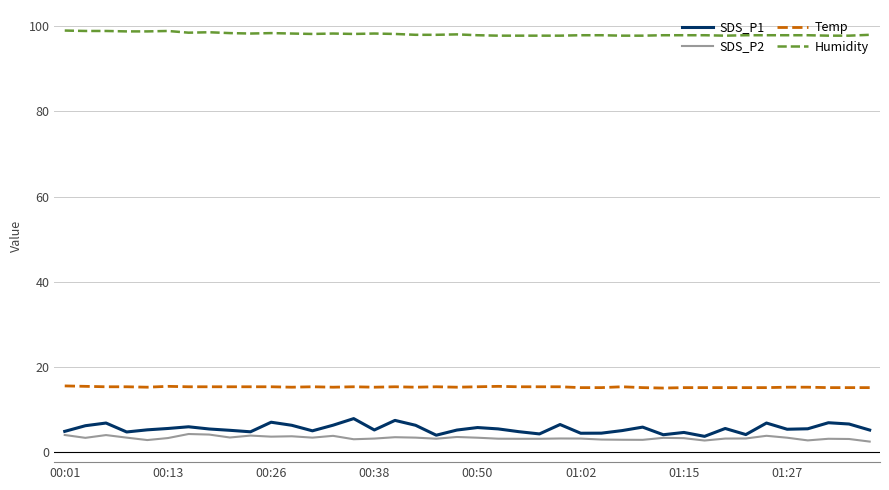

Which series has the widest spread of values?

SDS_P1